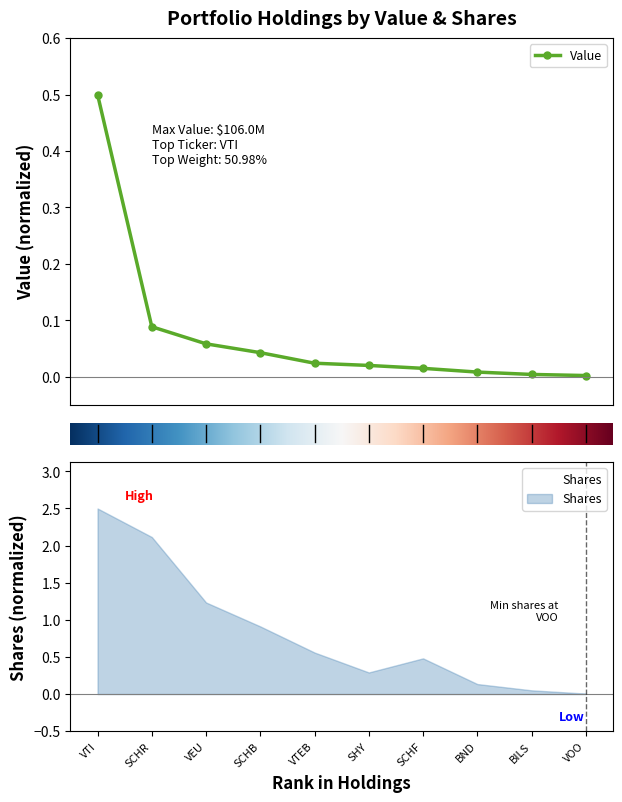

Is this an area chart (filled region under the line)?

No